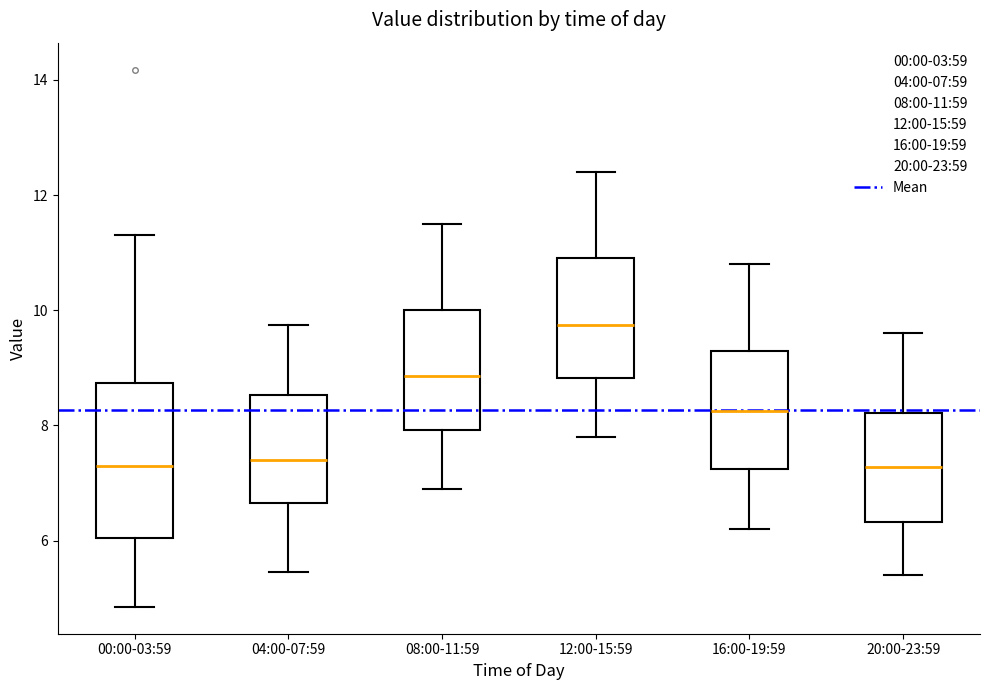

Which box has the highest median line?

12:00-15:59